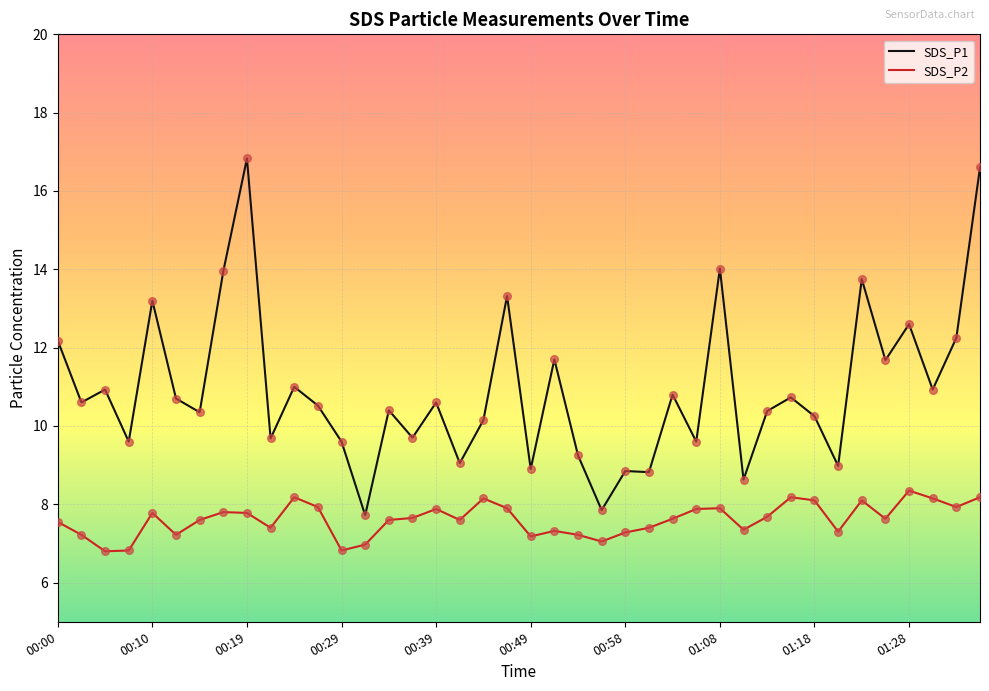

Which series has the widest spread of values?

SDS_P1